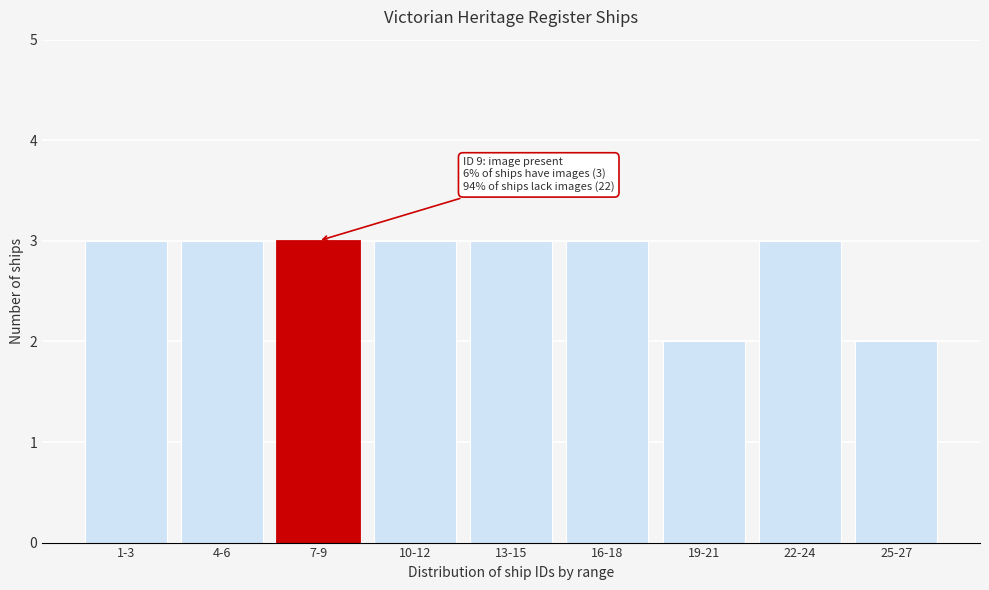

Reading left to right, what are all the values shown in this chart?

3	3	3	3	3	3	2	3	2